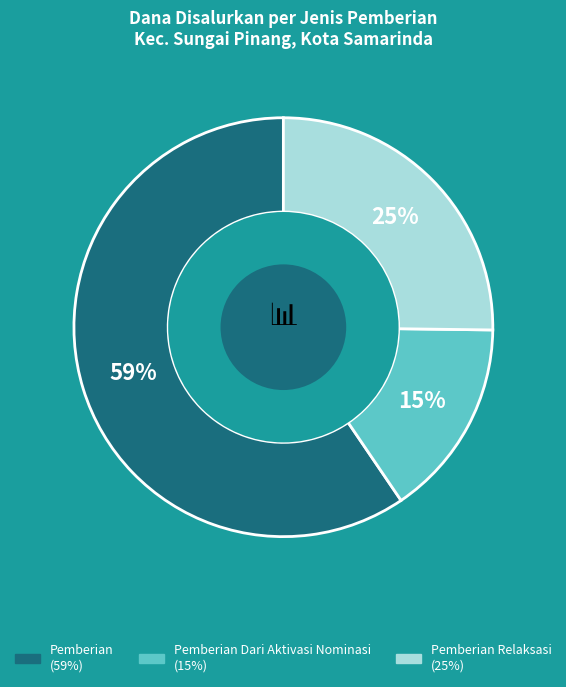

How many segments does this pie chart have?

3